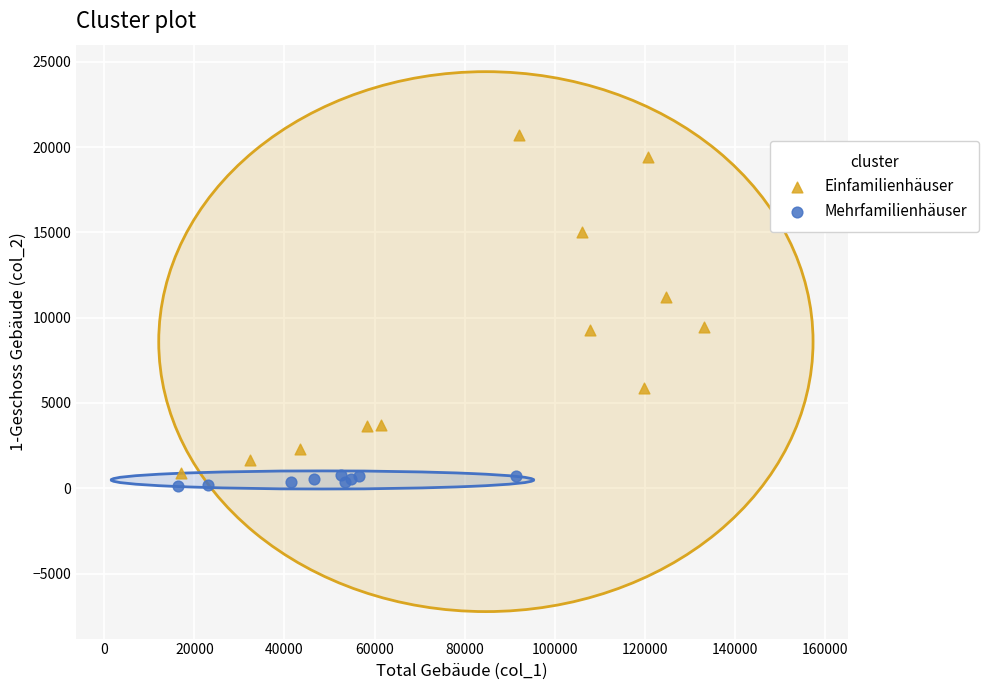

Which series has the largest Y range (max minus min)?

Einfamilienhäuser